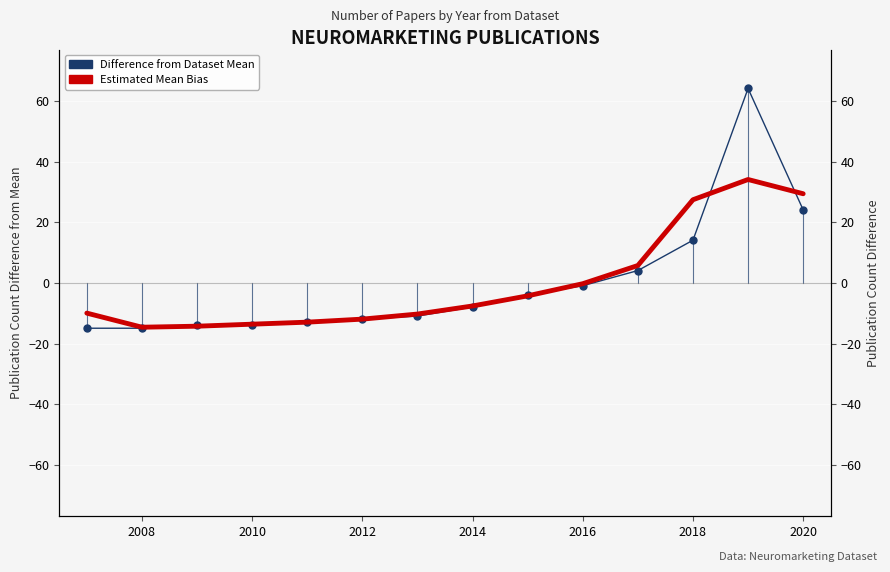

List the series in order of their peak value, lowest first.

Estimated Mean Bias, Difference from Dataset Mean